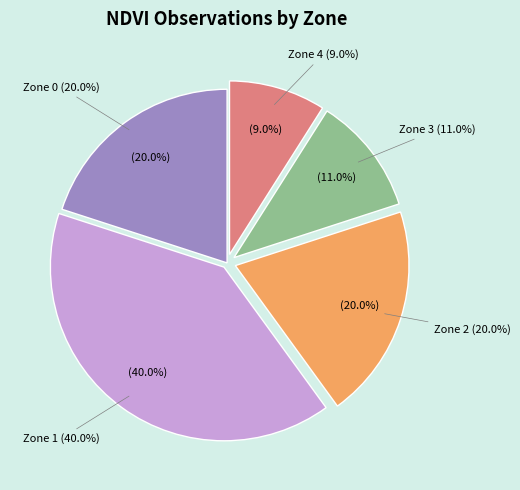

What portion of the pie excludes Zone 2?

80.0%